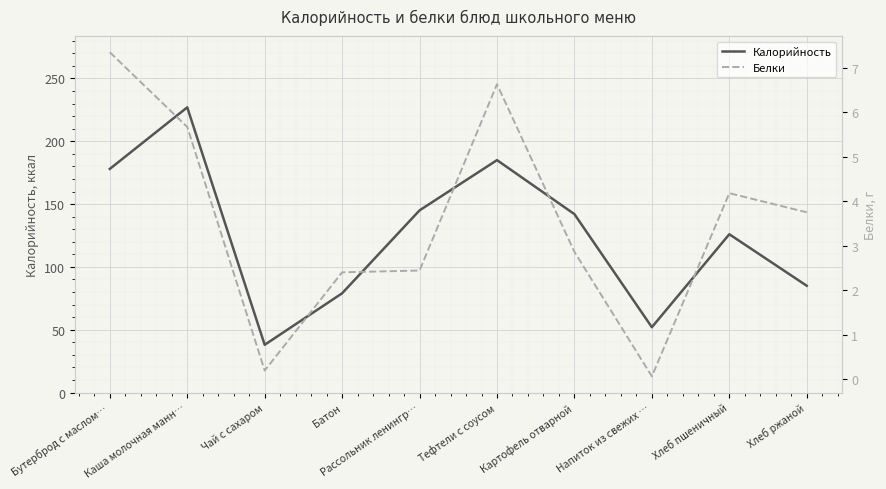

What is the label of the 3rd point from the right?

Напиток из свежих …